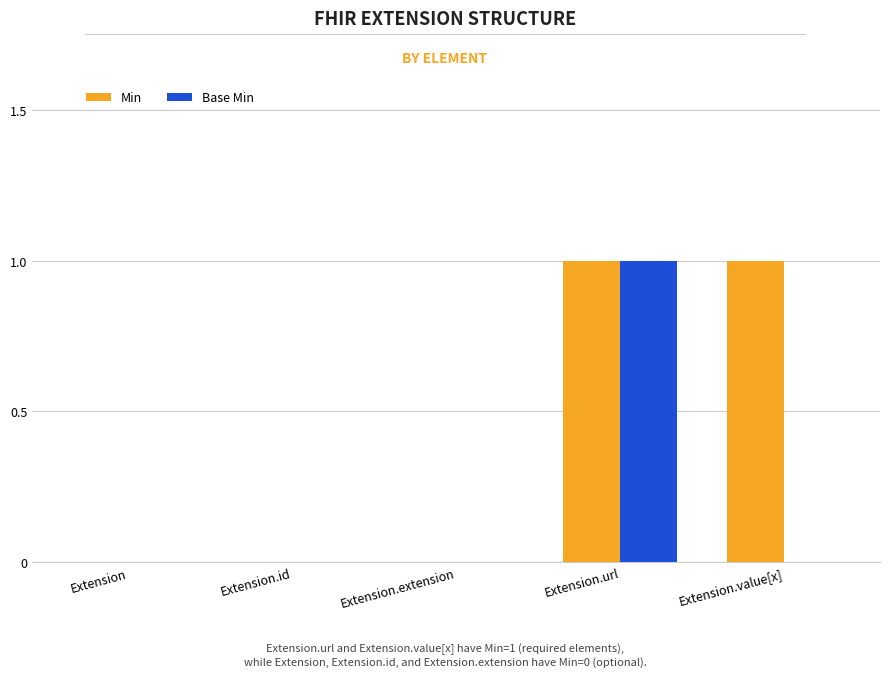

Is it true that Min equals 2 at Extension.url?

False